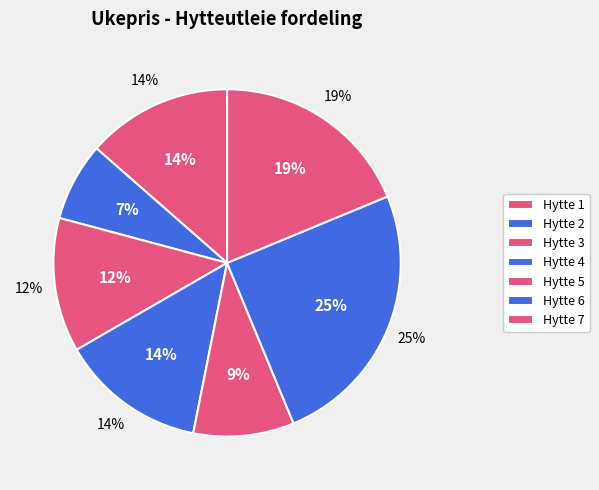

Does any single category account for the majority?

No